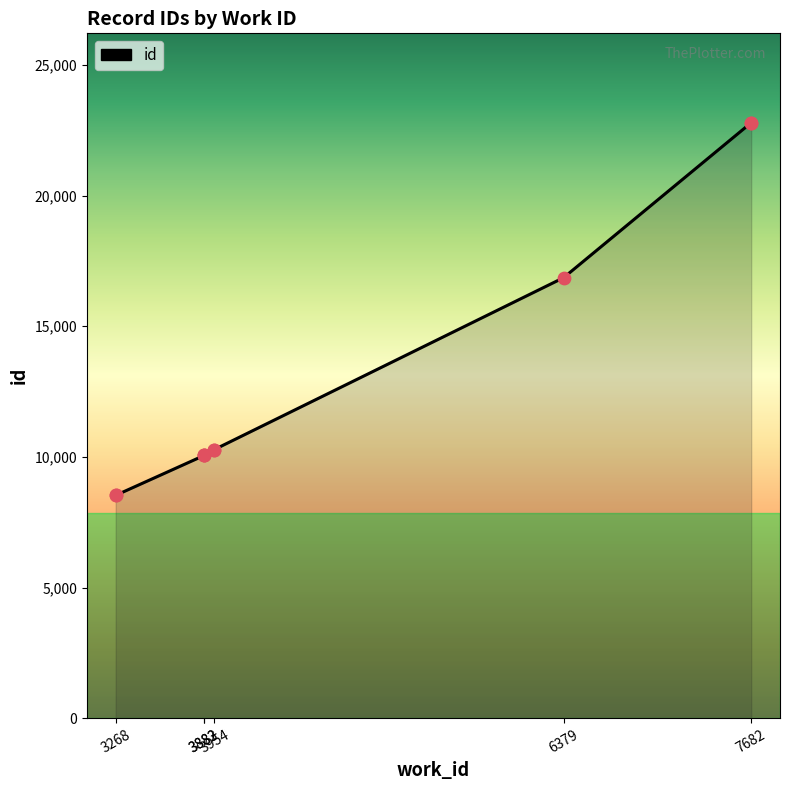

What is the ratio of the value at 3954 to the value at 3883?

1.0